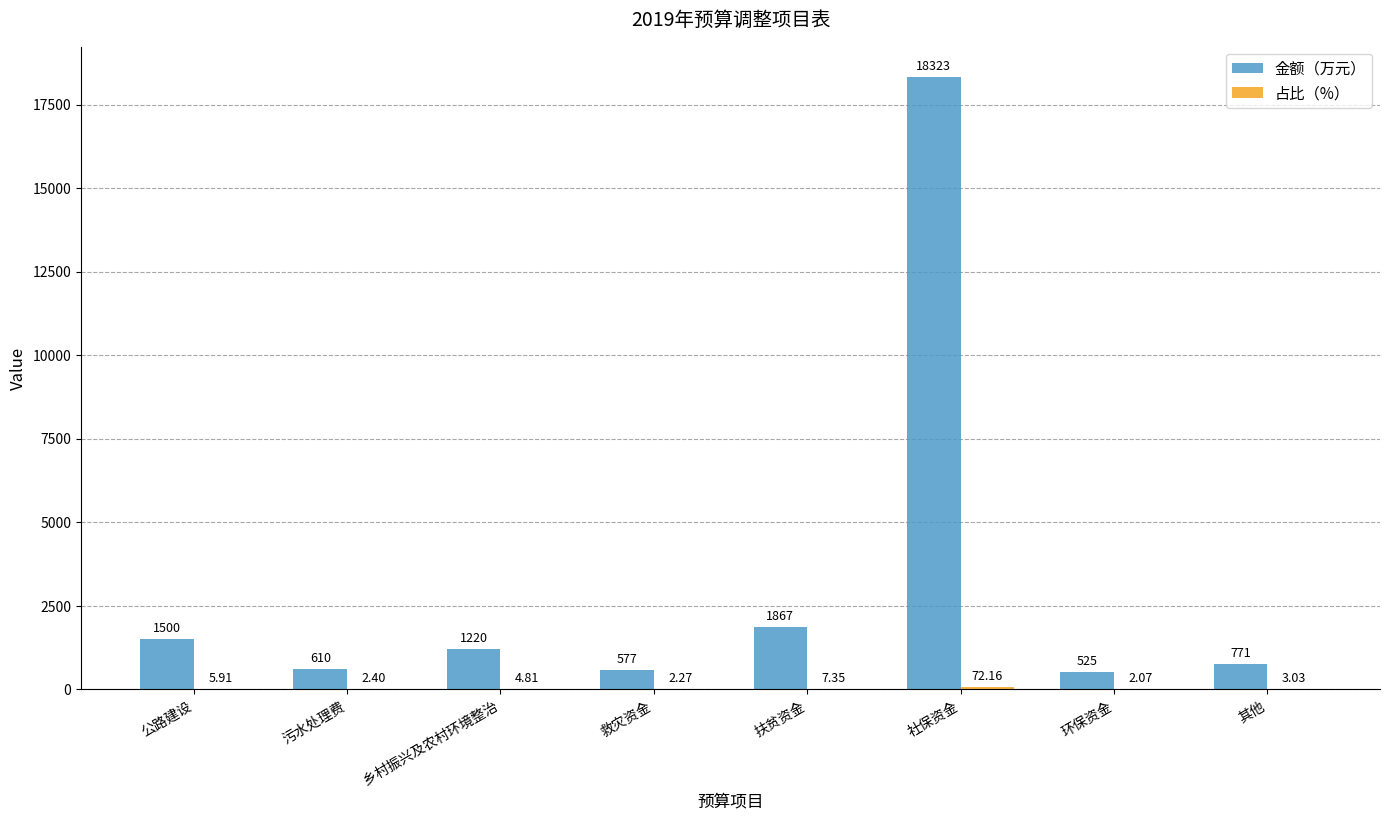

Which series has the largest range (max minus min)?

金额（万元）